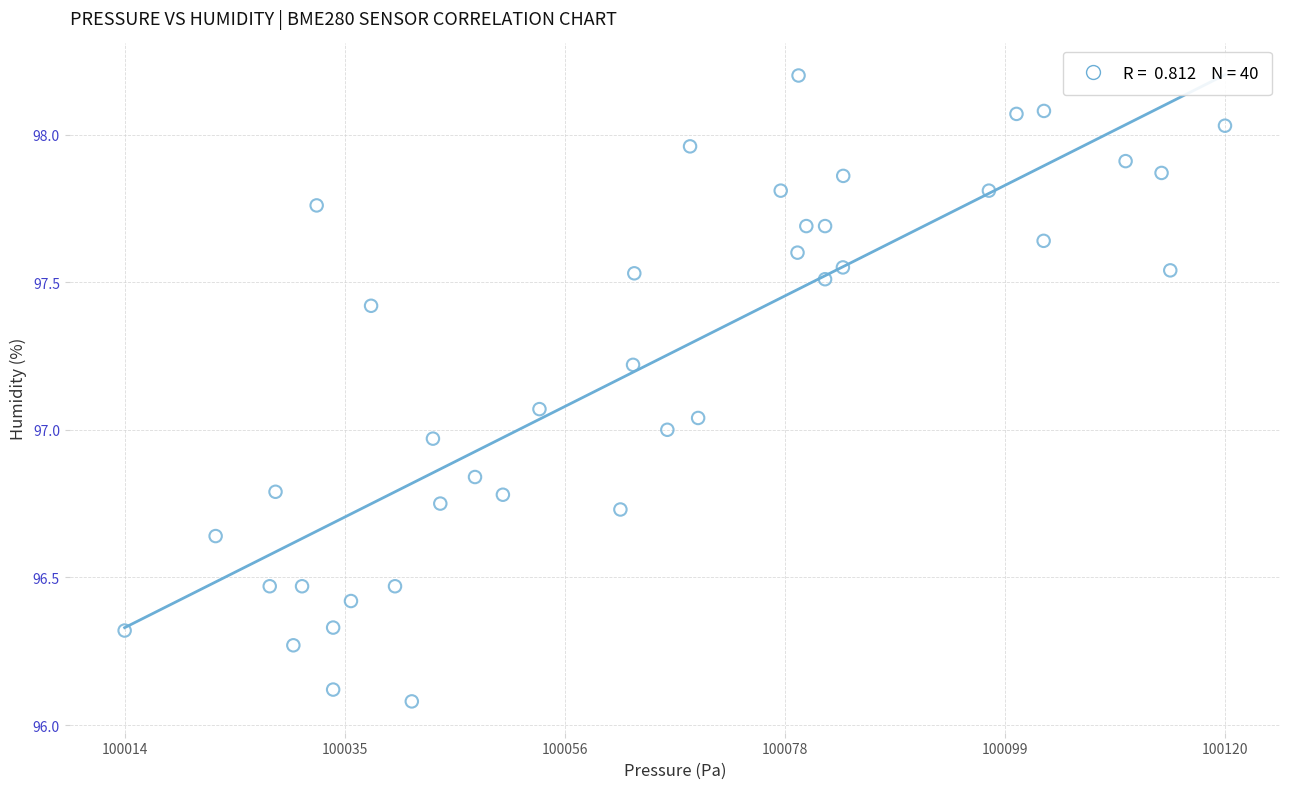

What is the range of Y values (max minus min)?

2.1